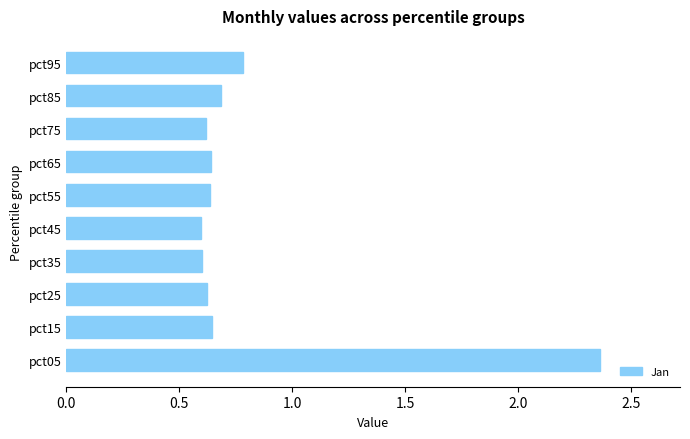

How many series are shown in this chart?

1